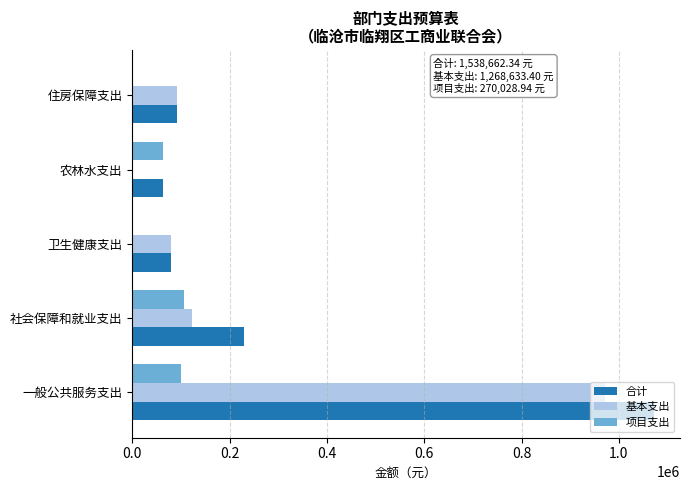

Is the value of 项目支出 at 农林水支出 greater than the value of 合计 at 社会保障和就业支出?

No